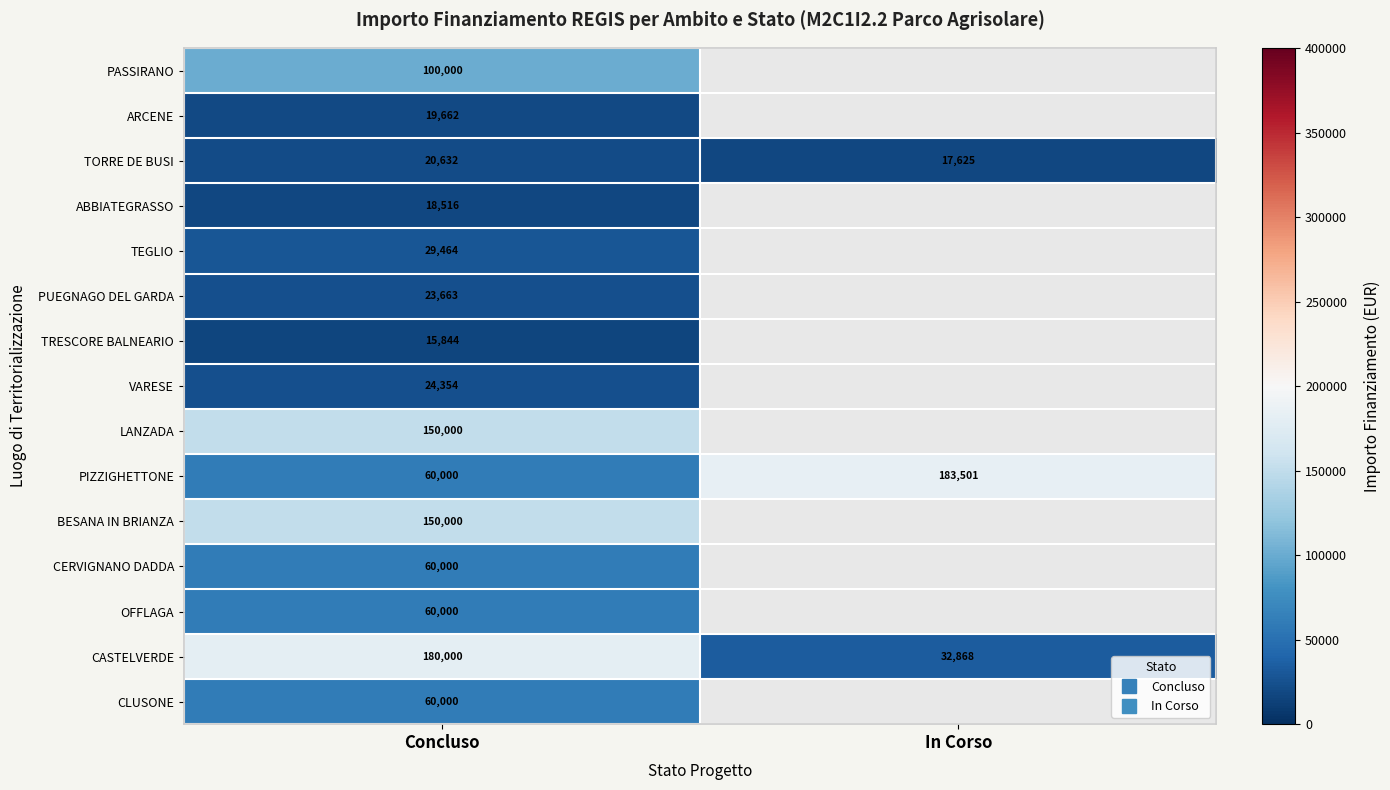

Between In Corso and Concluso, which is larger?

Concluso